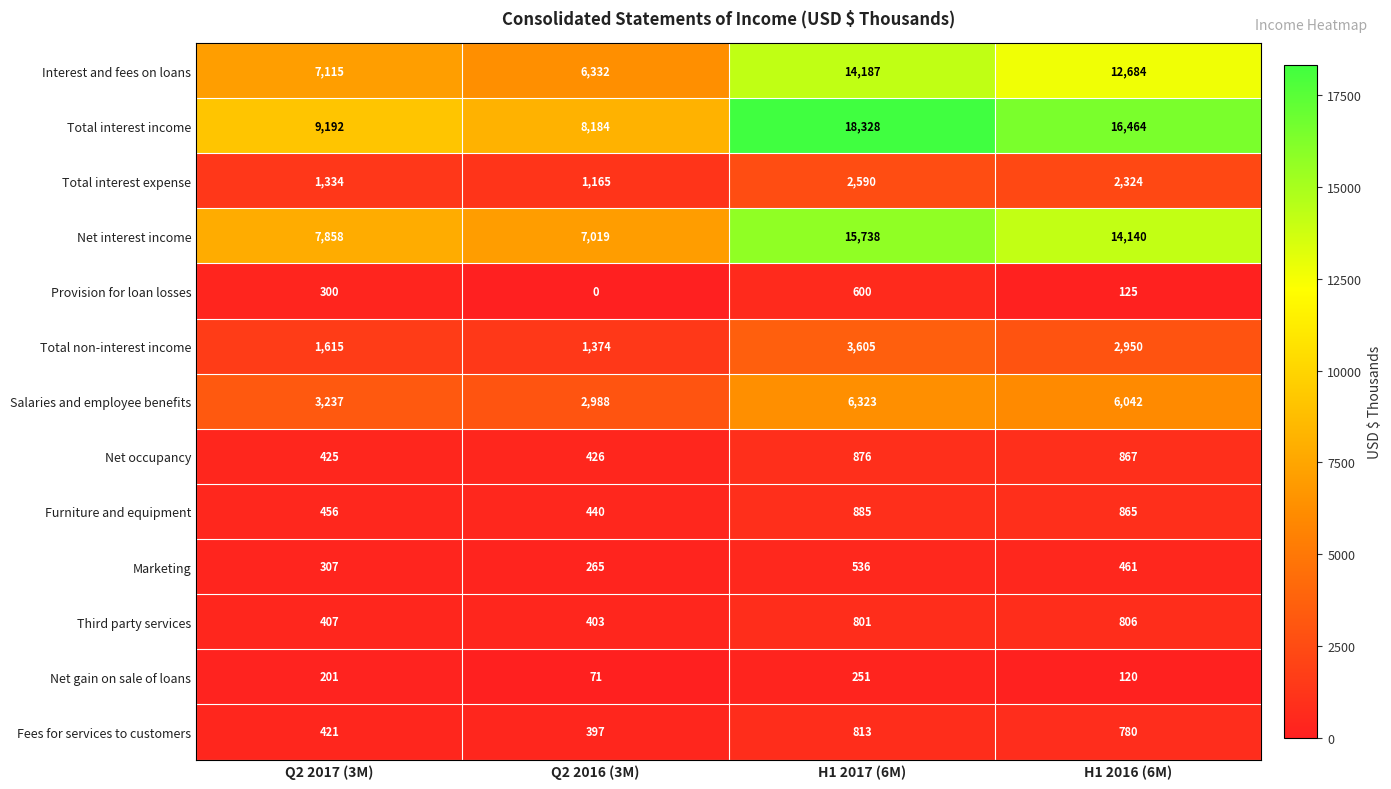

Is the value of Provision for loan losses at H1 2016 (6M) greater than the value of Salaries and employee benefits at Q2 2017 (3M)?

No